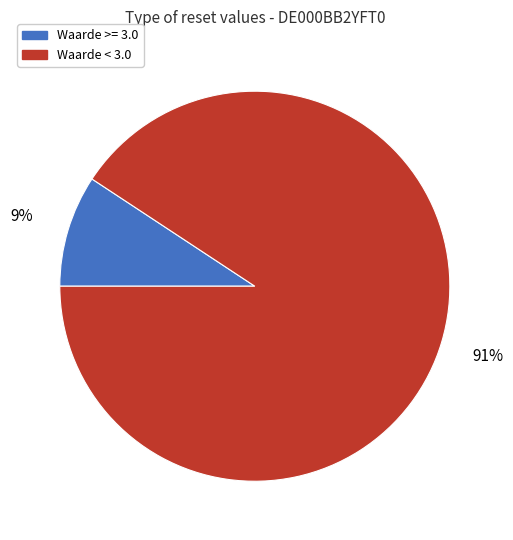

Does any single category account for the majority?

Yes